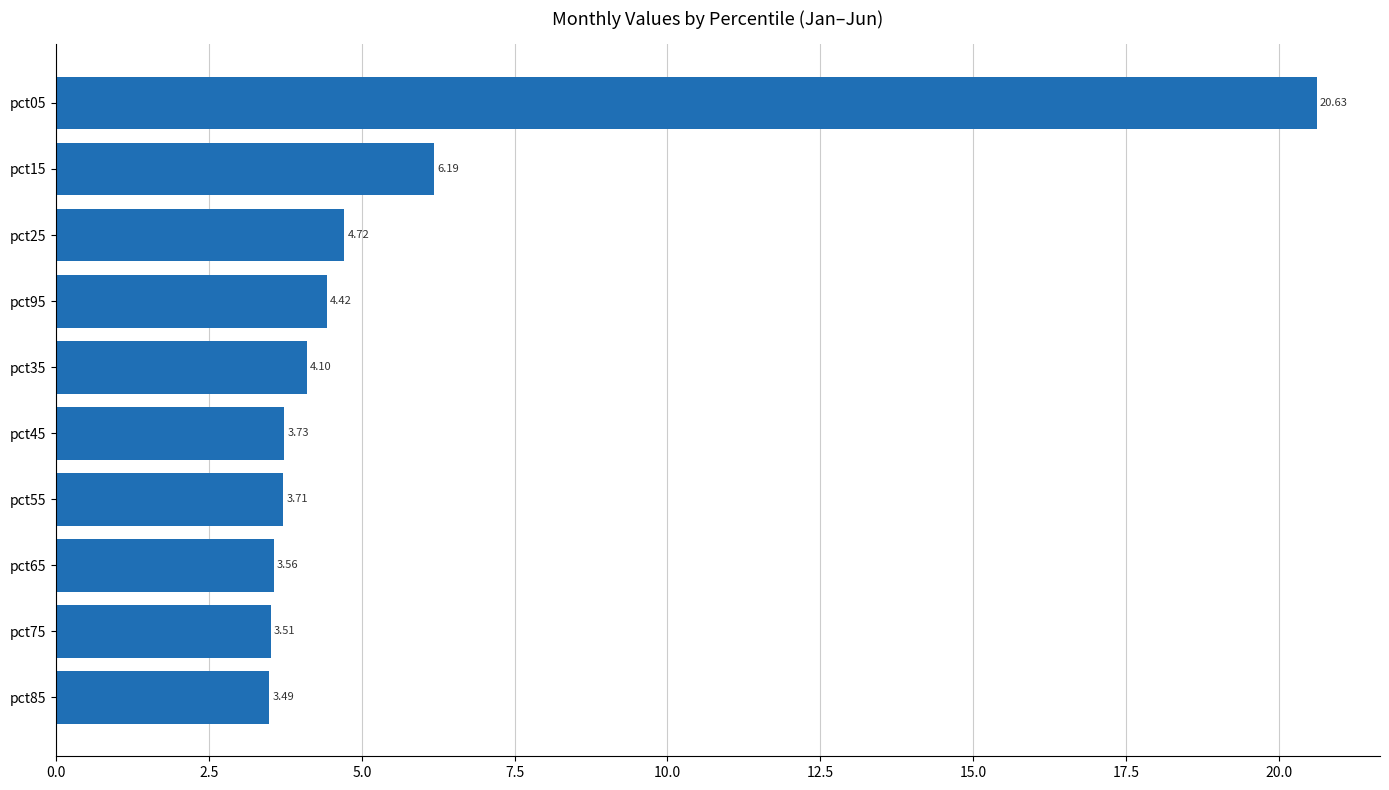

Which has a higher value, pct85 or pct45?

pct45